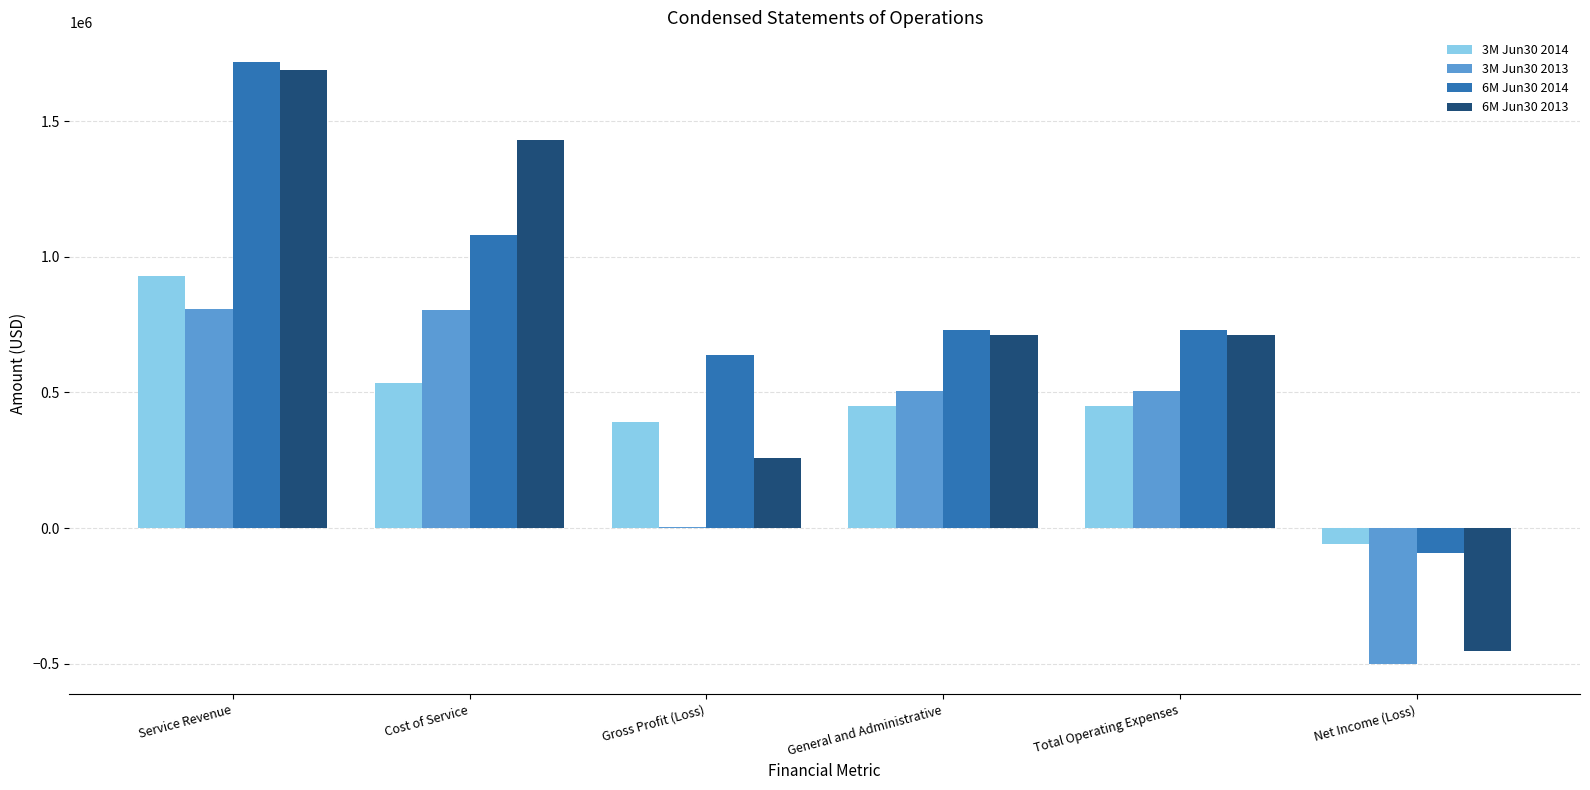

What is the total value across all series at Cost of Service?

3850409